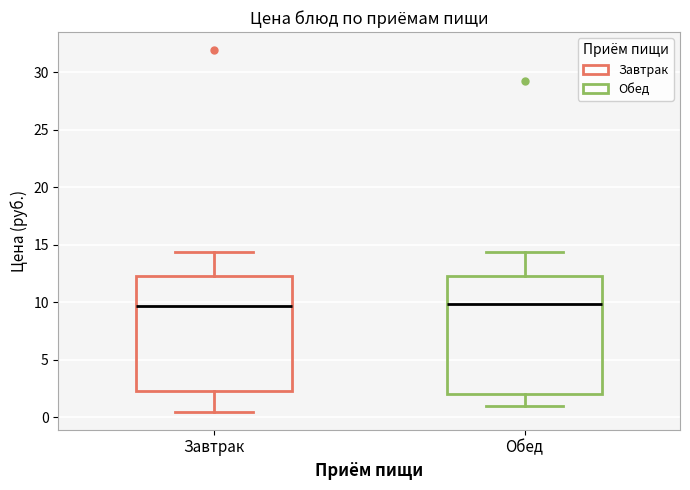

Reading left to right, transcribe this box plot: for each box, give where its median line is, the range the box spans, and where its two whiskers end, as read against the y-axis. The values are not printed on the chart, so give them approximately, as read against the axis.

Завтрак: median 9.5, box 2.5 to 12.5, whiskers 0.5 to 14.5
Обед: median 10.0, box 2.0 to 12.5, whiskers 1.0 to 14.5